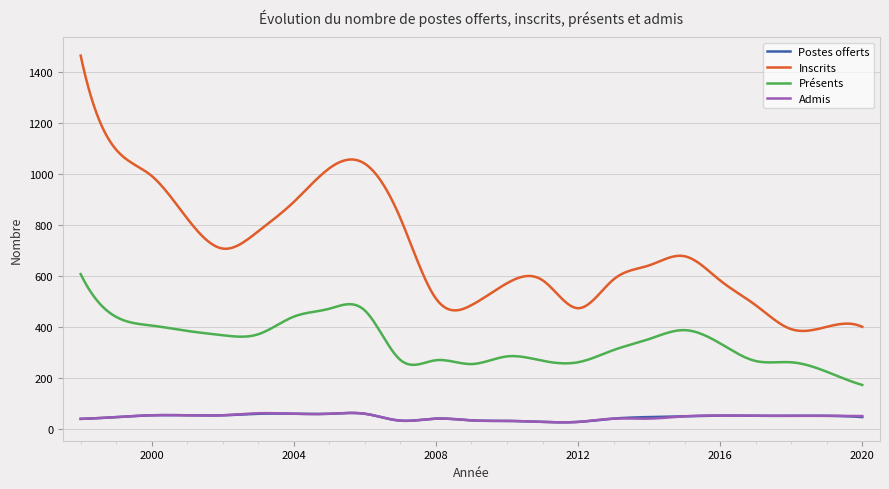

What is the maximum value for Présents?

606.0